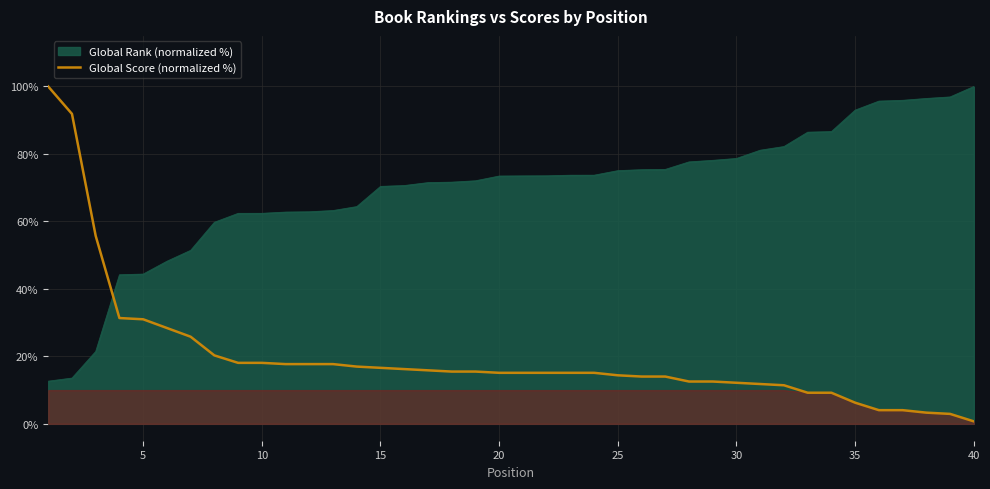

At which label does Global Rank (normalized %) reach its peak?

40